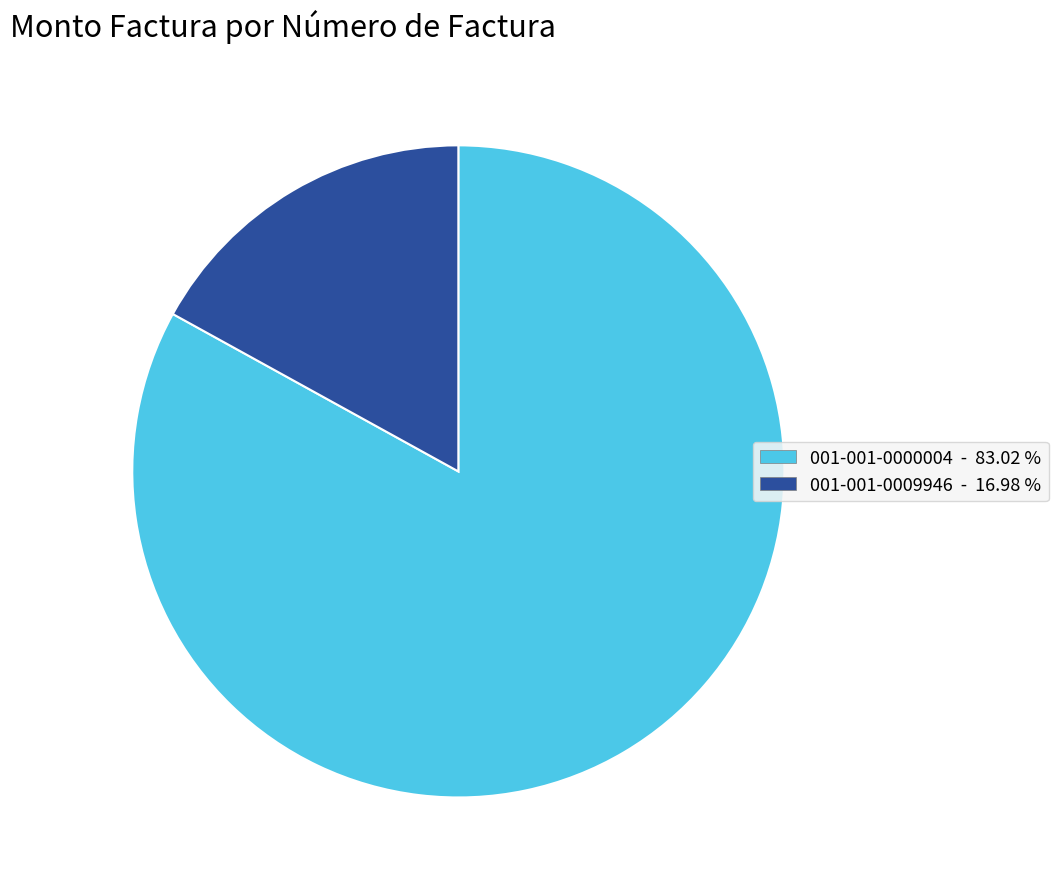

How many slices are in this pie chart?

2